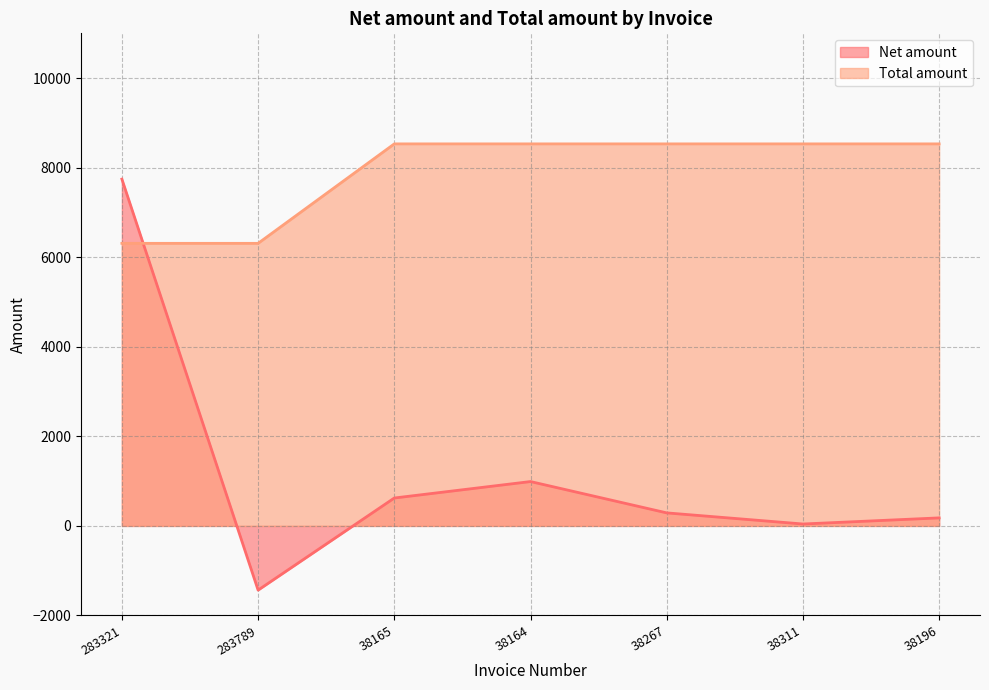

What is the maximum value for Total amount?

8531.5